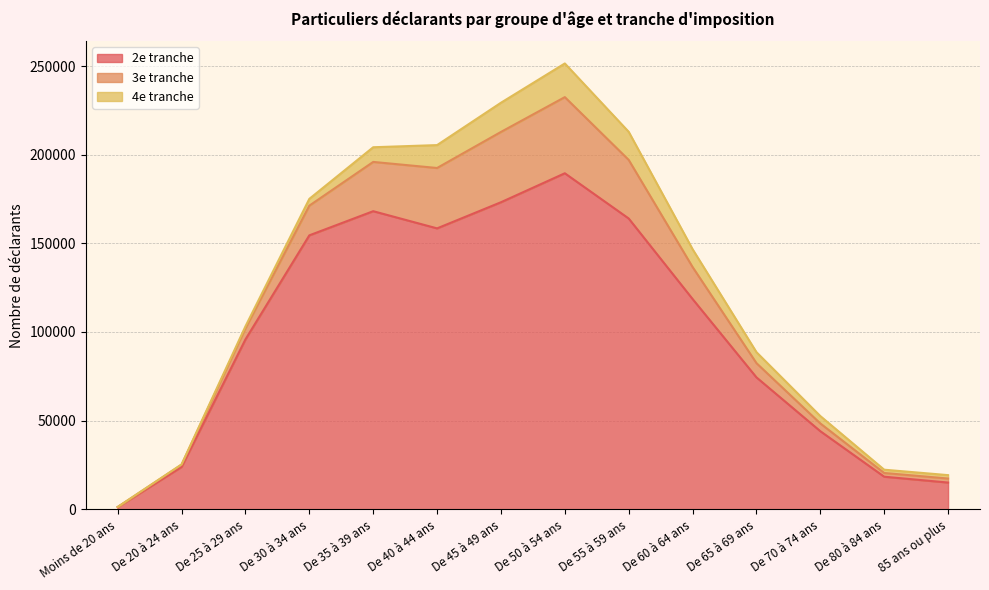

At which label is 4e tranche closest to 9510?

De 60 à 64 ans